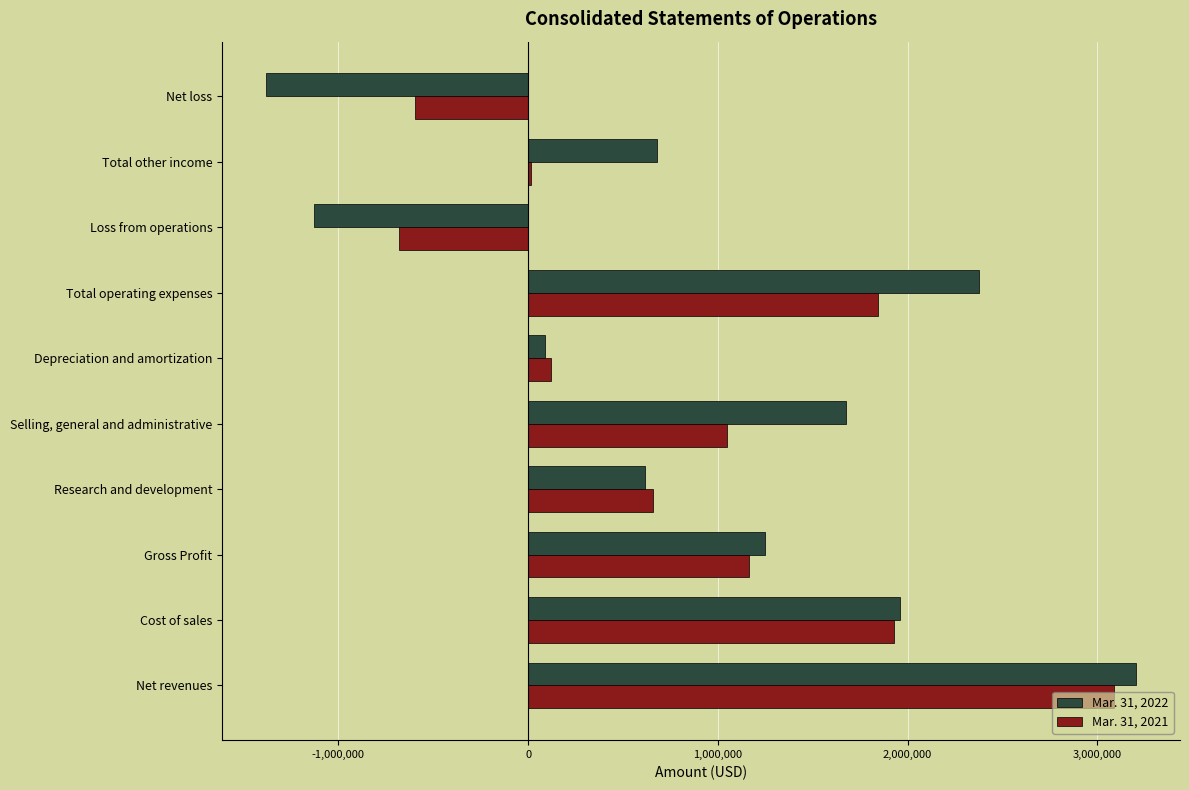

How many data points does each series have?

10